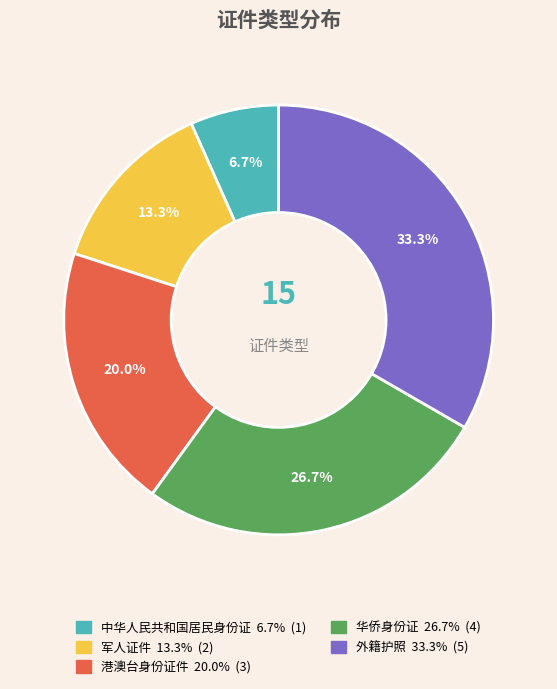

True or false: 华侨身份证 accounts for 37% of the total.

False